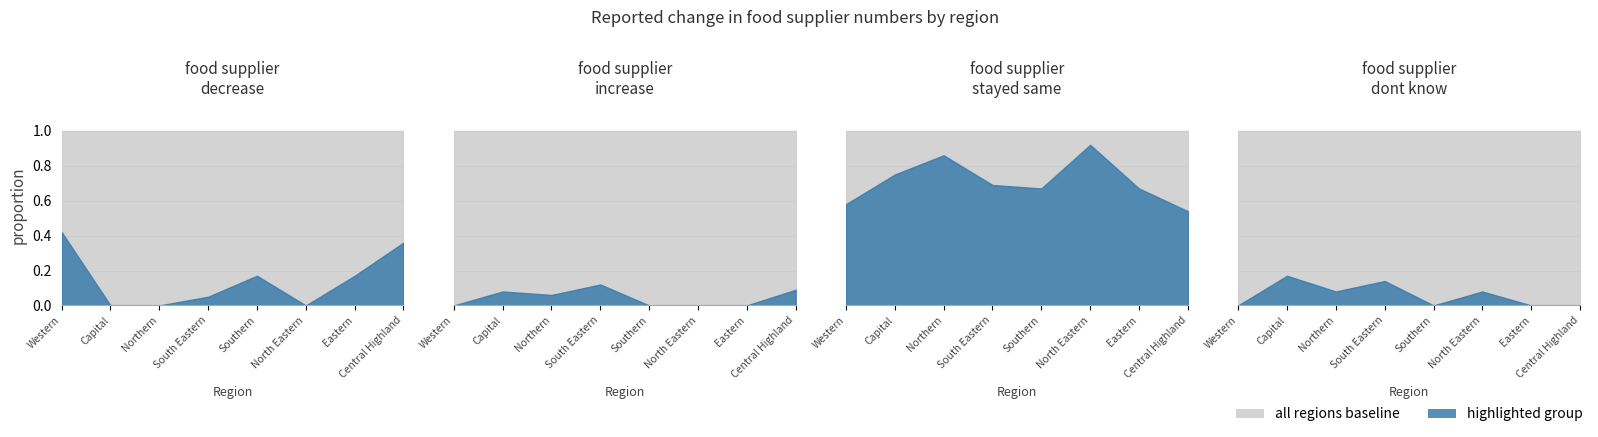

What is the approximate value of food_suplier_change_stayed_same at 3?

0.7